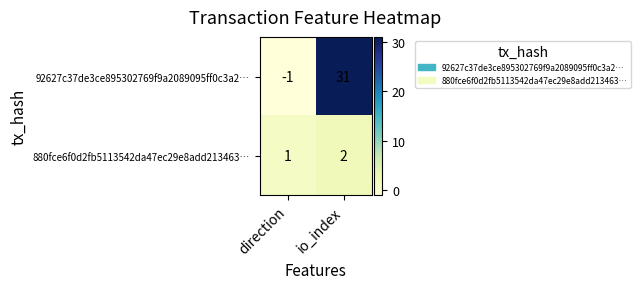

Where is 880fce6f0d2fb5113542da47ec29e8add213463… nearest to the value 1?

direction